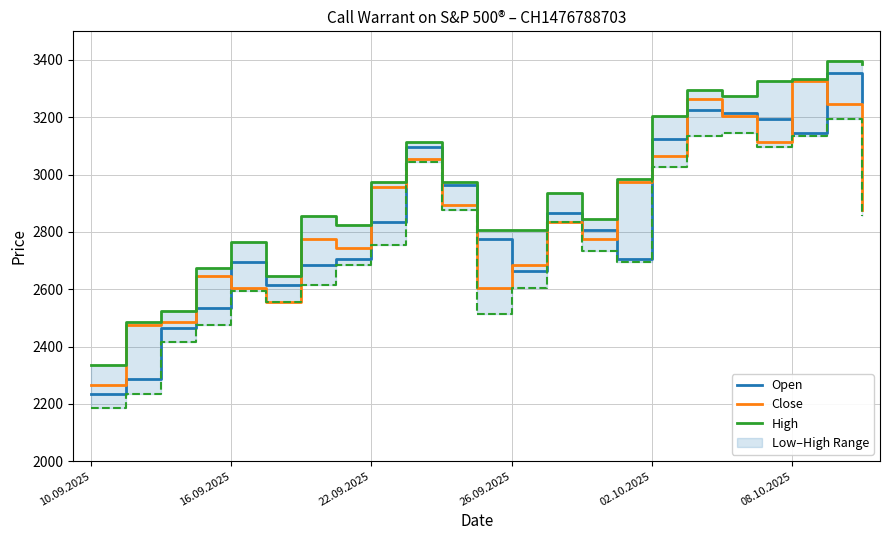

What is the lowest value of the Close series?

2265